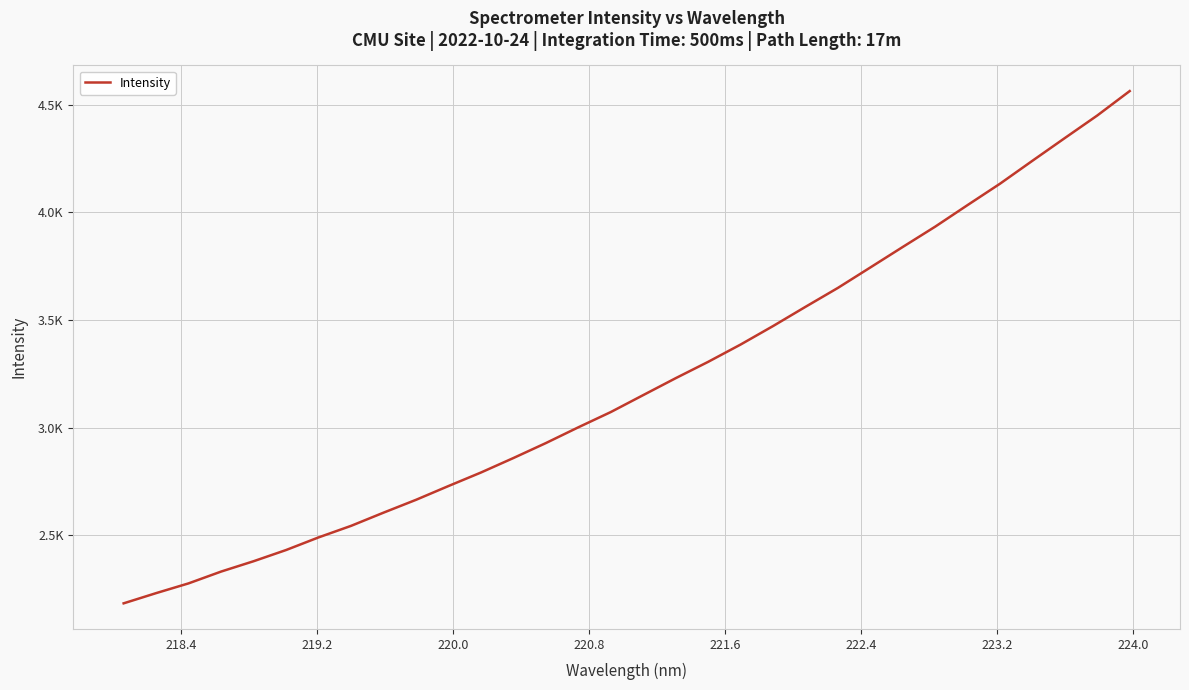

Does the chart have visible grid lines?

Yes